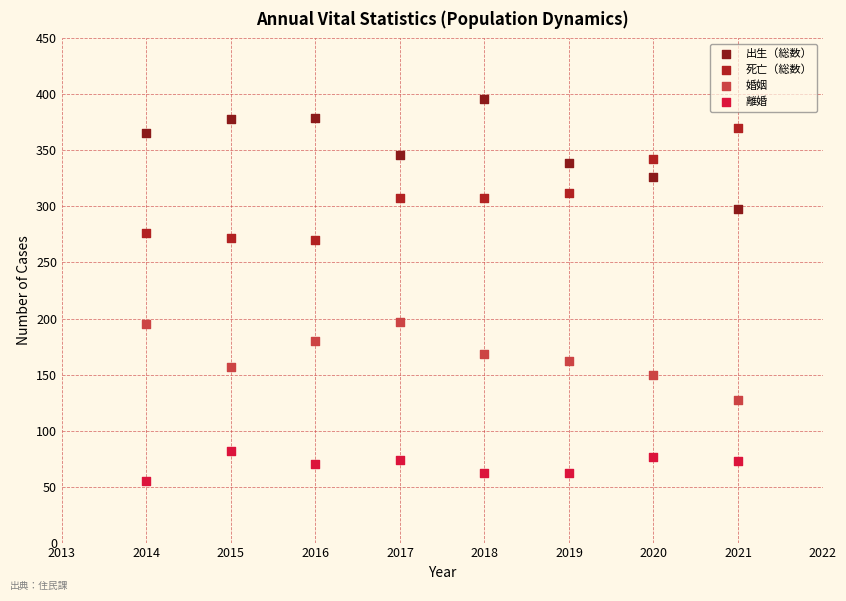

Across all data points, what is the range of Y values (max minus min)?

341